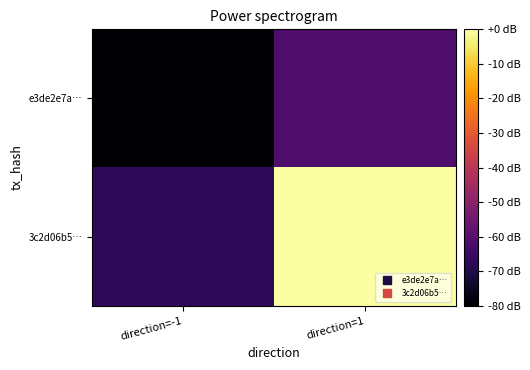

Rank the series by their average value, from lowest to highest.

e3de2e7a…, 3c2d06b5…